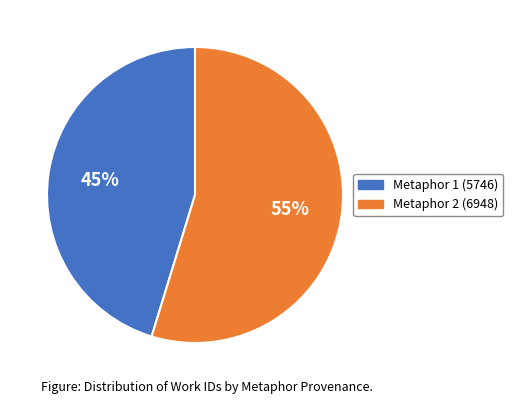

To the nearest percent, what is the average slice percentage?

50%